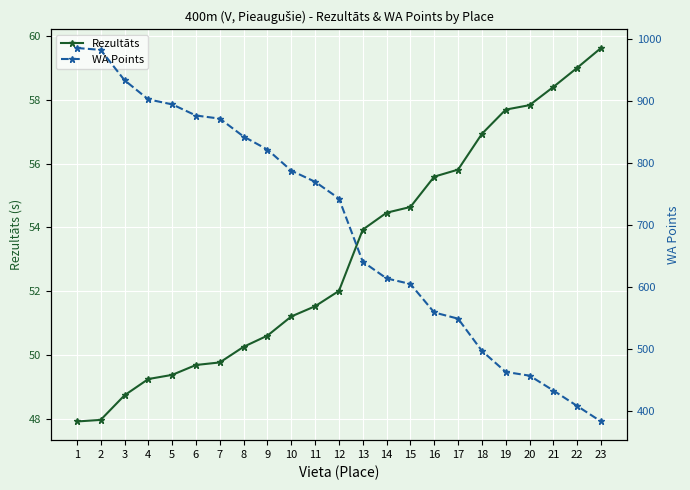

True or false: WA Points and Rezultāts cross at least once.

False